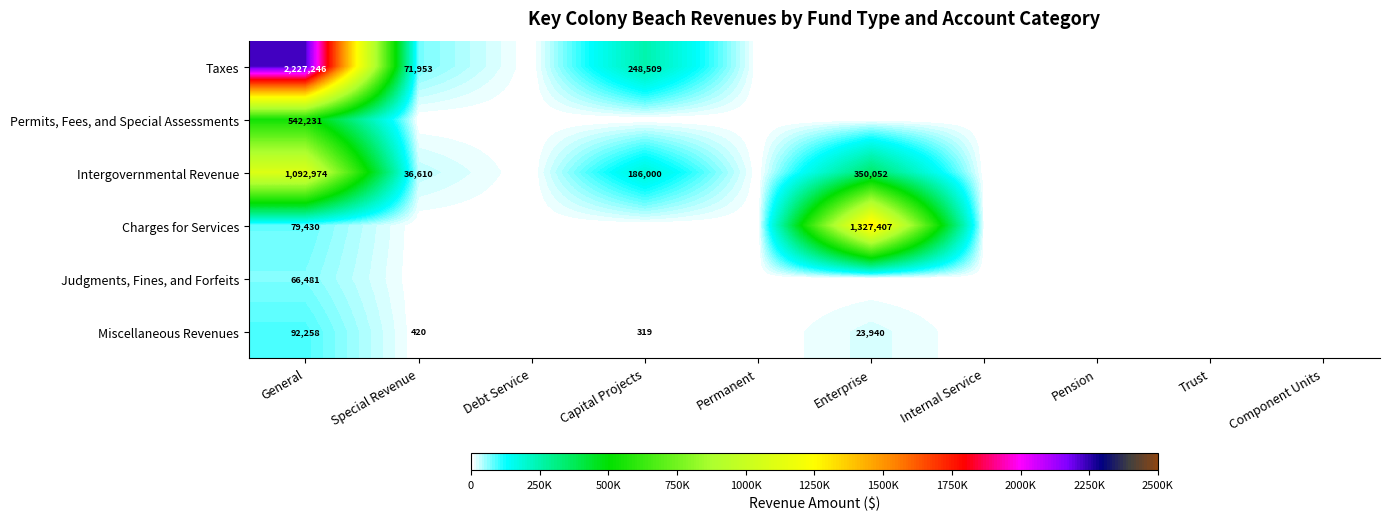

At how many categories does at least one series exceed 1680666?

1